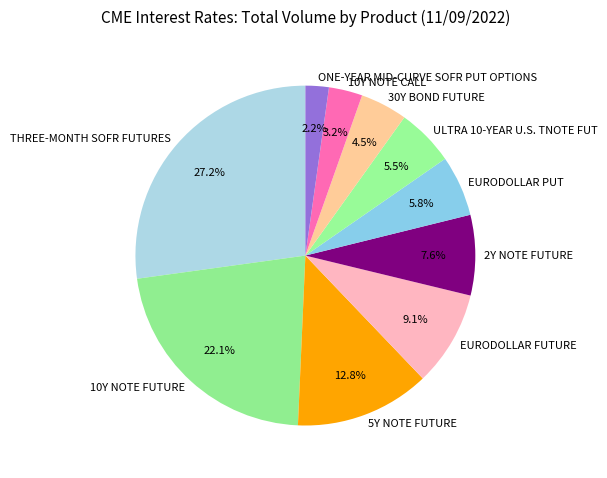

What is the smallest slice in the pie chart?

ONE-YEAR MID-CURVE SOFR PUT OPTIONS